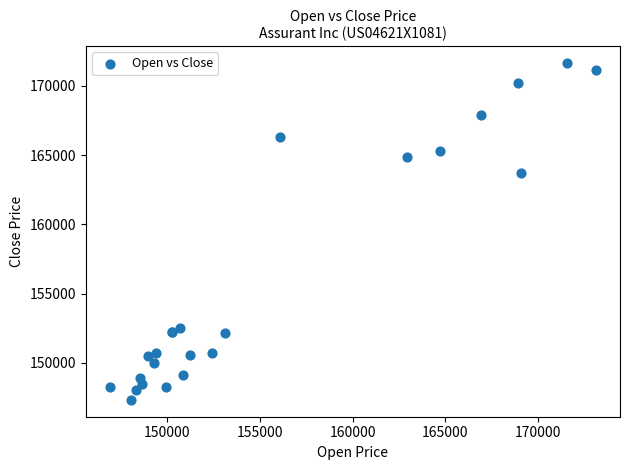

What Y value in the scatter plot is closest to 159481?

163675